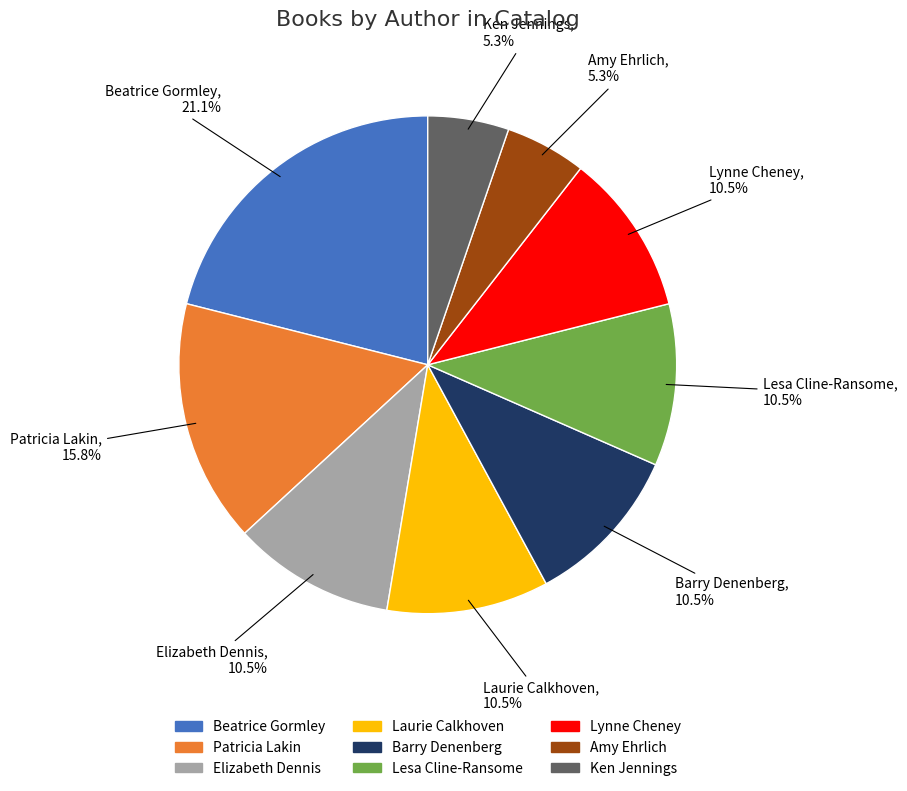

Which has a higher value, Barry Denenberg or Ken Jennings?

Barry Denenberg